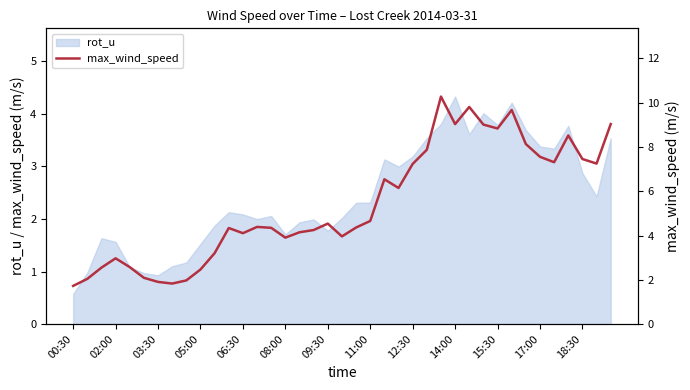

What is the maximum value for rot_u?

4.3